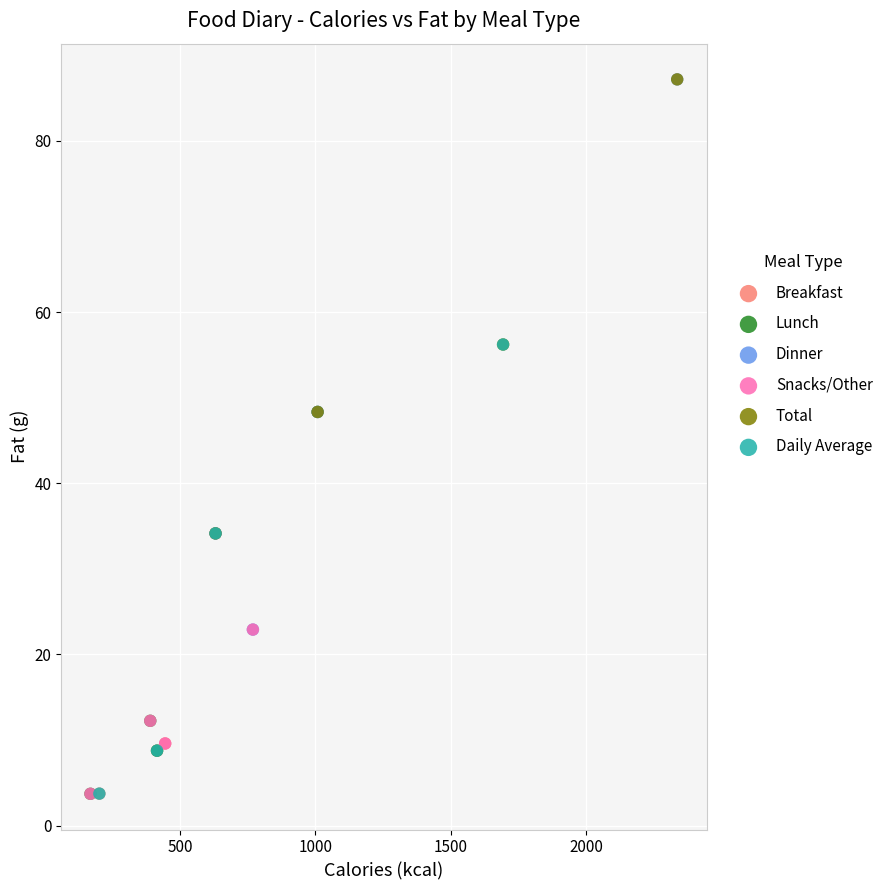

Which series has the largest Y range (max minus min)?

Dinner